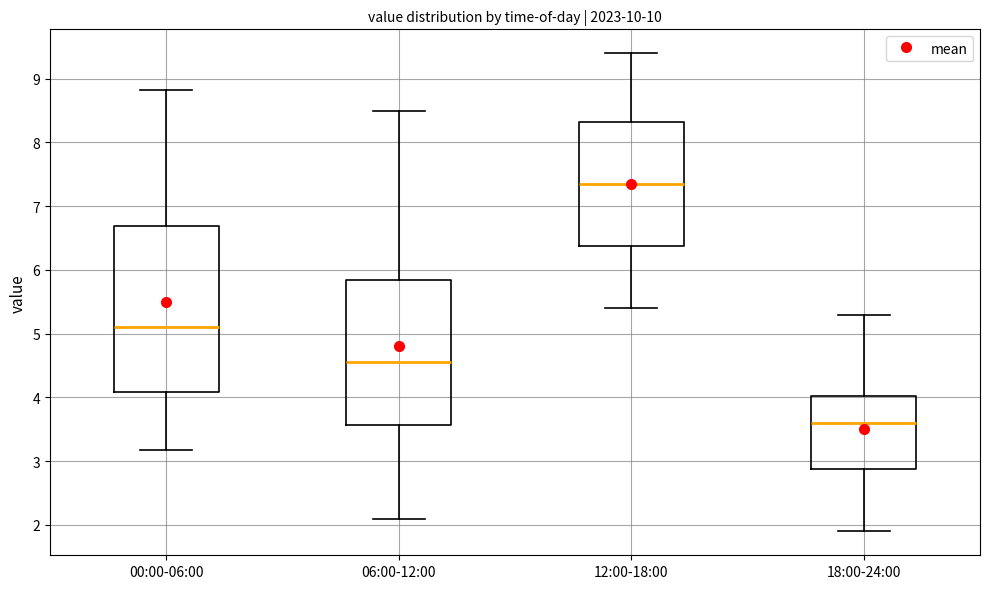

Which box's median line is the lowest?

18:00-24:00